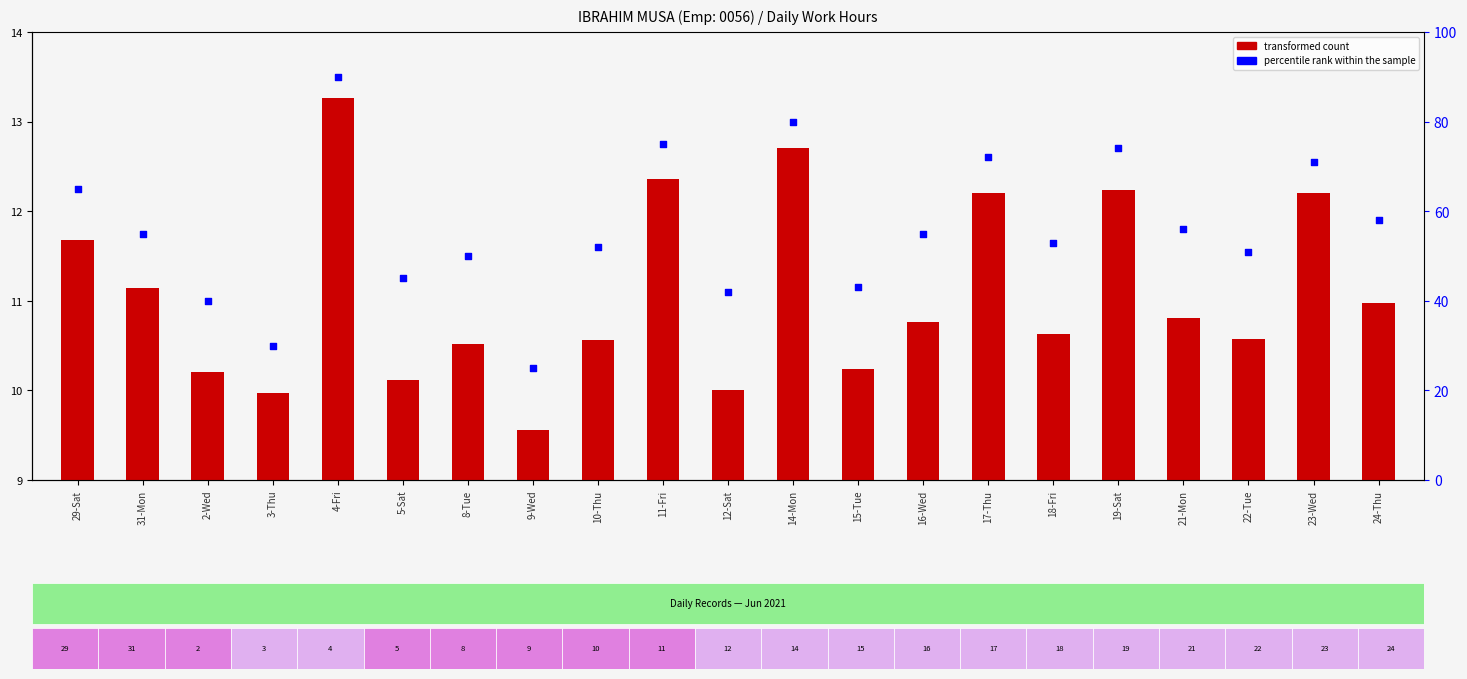

Which series has the widest spread of Y values?

percentile rank within the sample